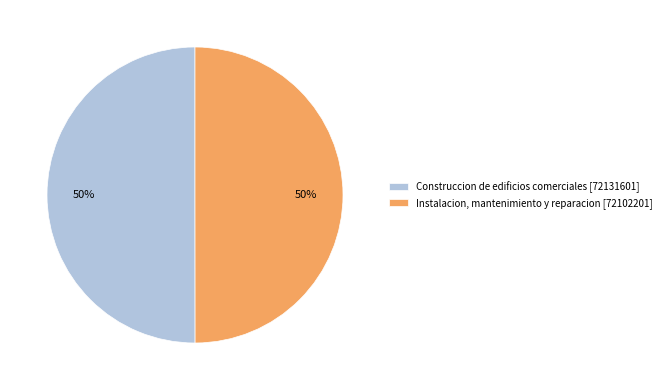

To the nearest percent, what is the average slice percentage?

50%